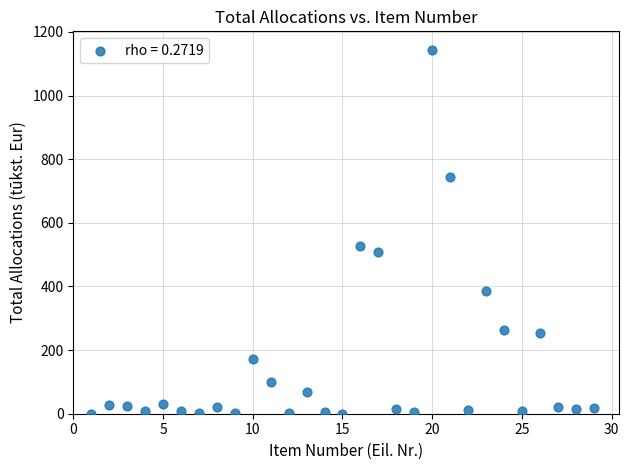

What Y value in the scatter plot is closest to 572?

528.4